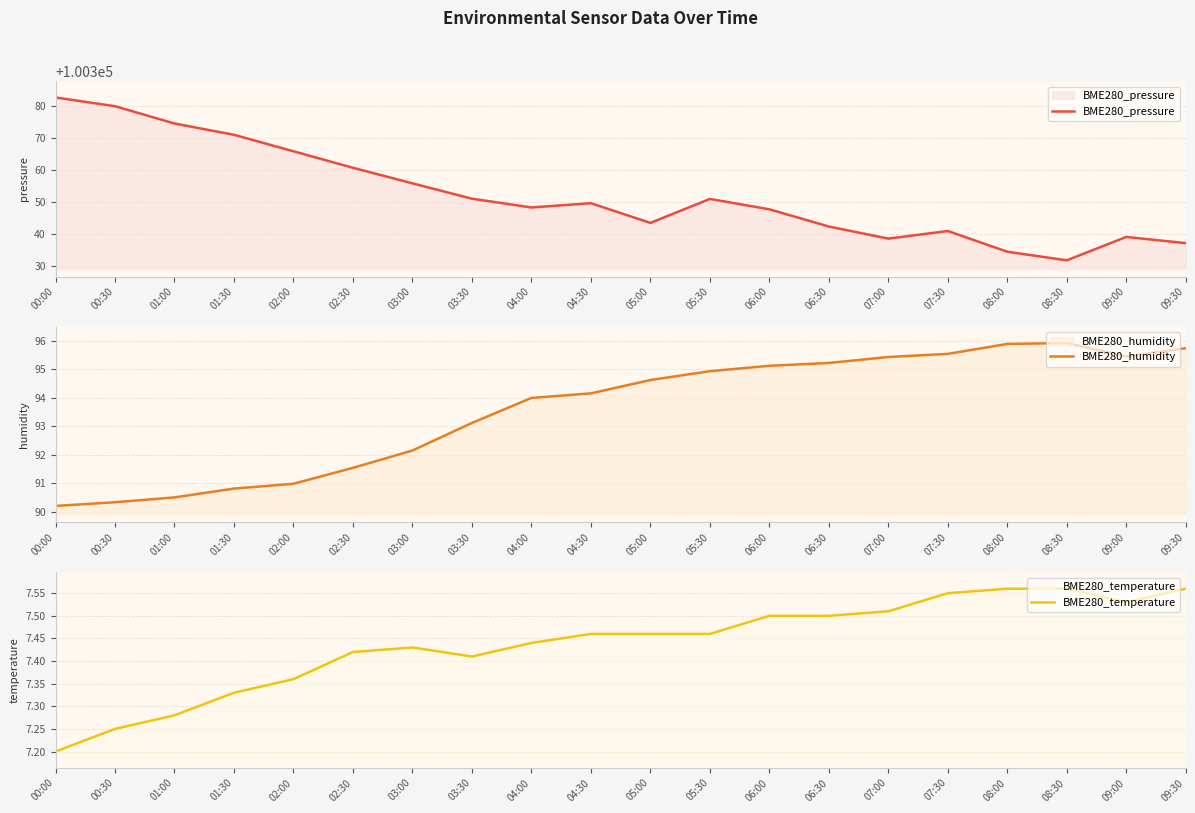

What is the sum of all BME280_temperature values?

148.8